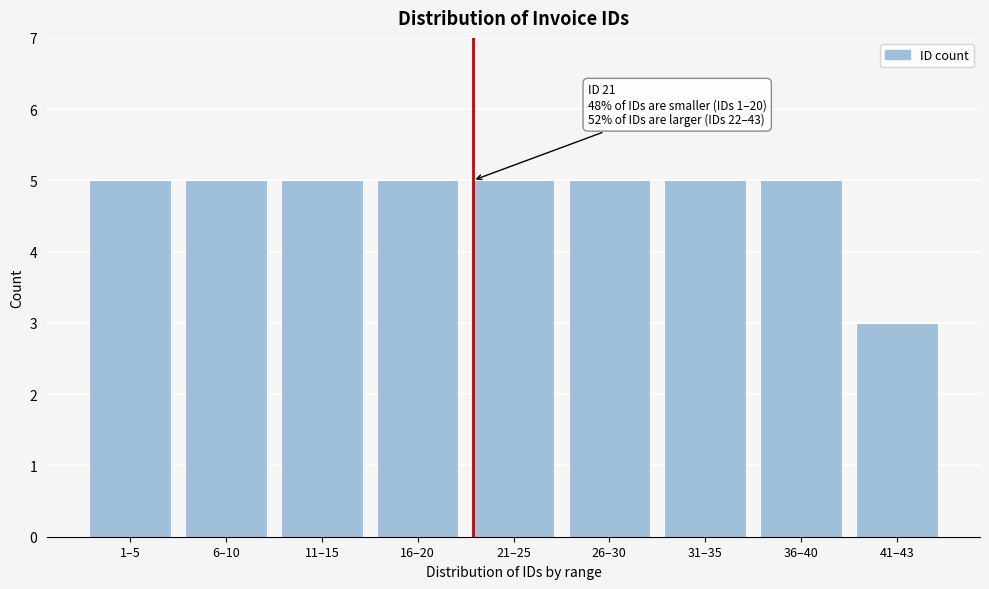

Reading right to left, list all the values displayed in this chart.

3	5	5	5	5	5	5	5	5